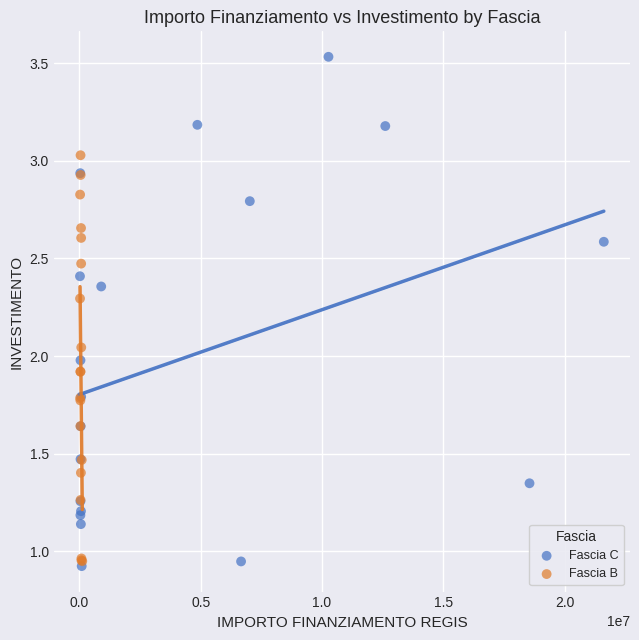

Which series has the widest spread of Y values?

Fascia C